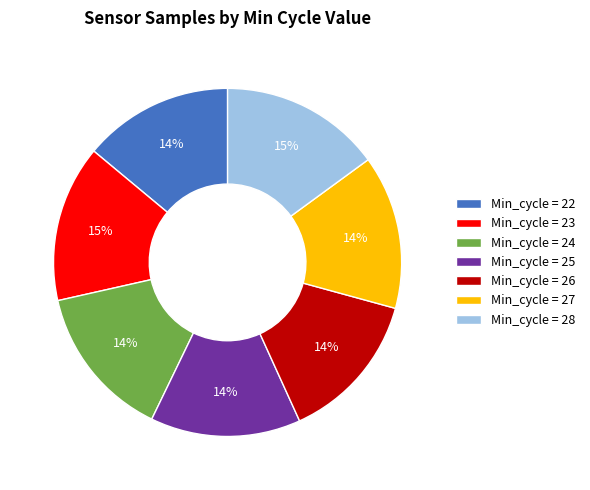

To the nearest percent, what is the average slice percentage?

14%